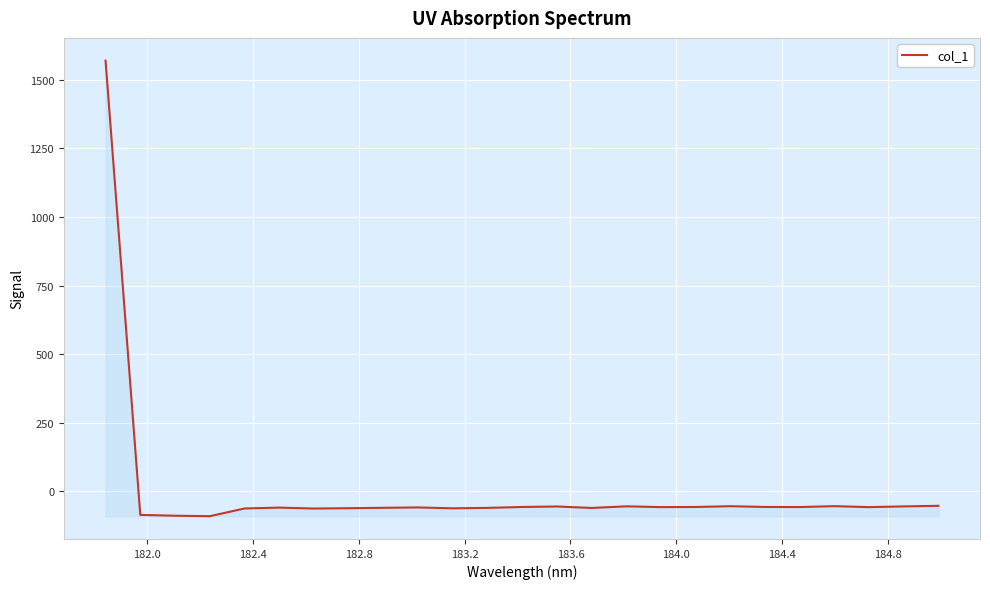

What is the greatest value displayed?

1569.9